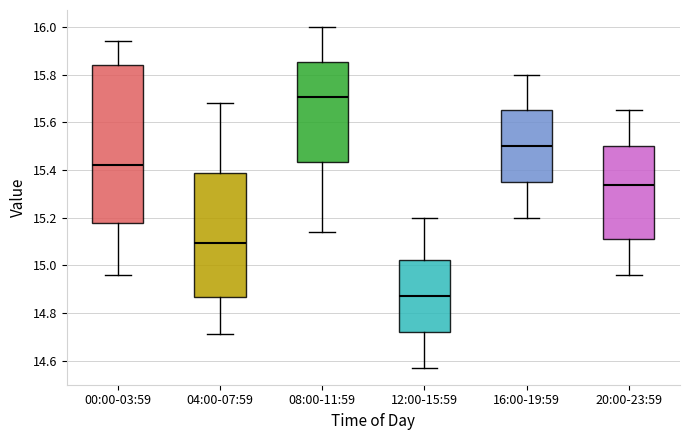

Reading left to right, read every box against the y-axis: the position of its median line, the range the box covers, and the ends of its whiskers. The values are not printed on the chart, so give them approximately, as read against the axis.

00:00-03:59: median 15.42, box 15.18 to 15.84, whiskers 14.96 to 15.94
04:00-07:59: median 15.10, box 14.86 to 15.38, whiskers 14.72 to 15.68
08:00-11:59: median 15.70, box 15.44 to 15.86, whiskers 15.14 to 16.00
12:00-15:59: median 14.88, box 14.72 to 15.02, whiskers 14.58 to 15.20
16:00-19:59: median 15.50, box 15.36 to 15.66, whiskers 15.20 to 15.80
20:00-23:59: median 15.34, box 15.12 to 15.50, whiskers 14.96 to 15.66